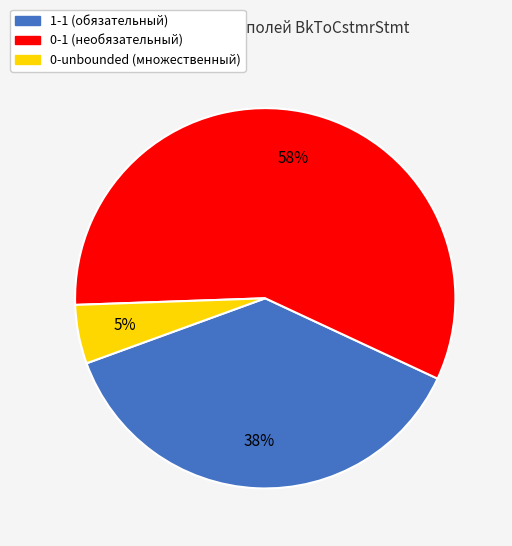

The 0-1 slice represents 31% of the pie. True or false?

False